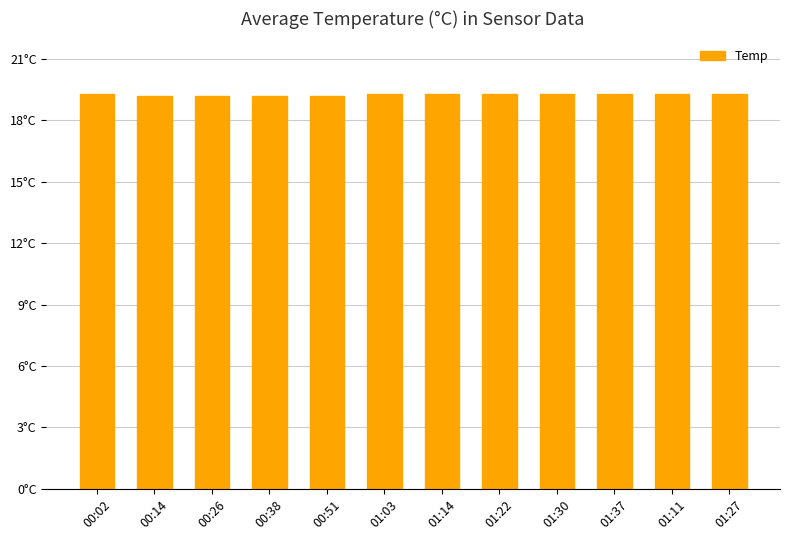

At which category does the chart reach its minimum across all series?

00:14